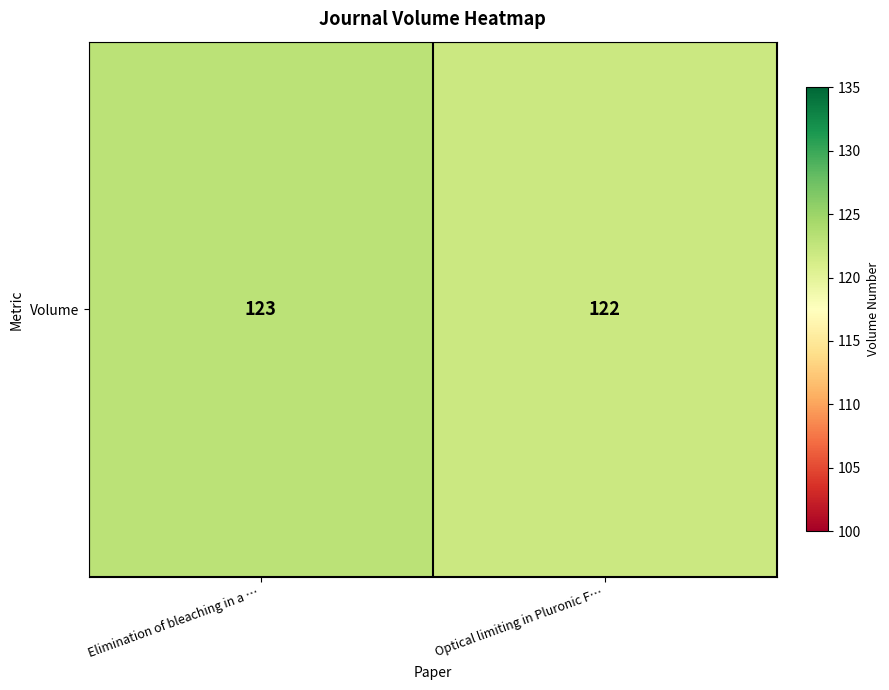

Where is the data nearest to the value 122?

Optical limiting in Pluronic F…